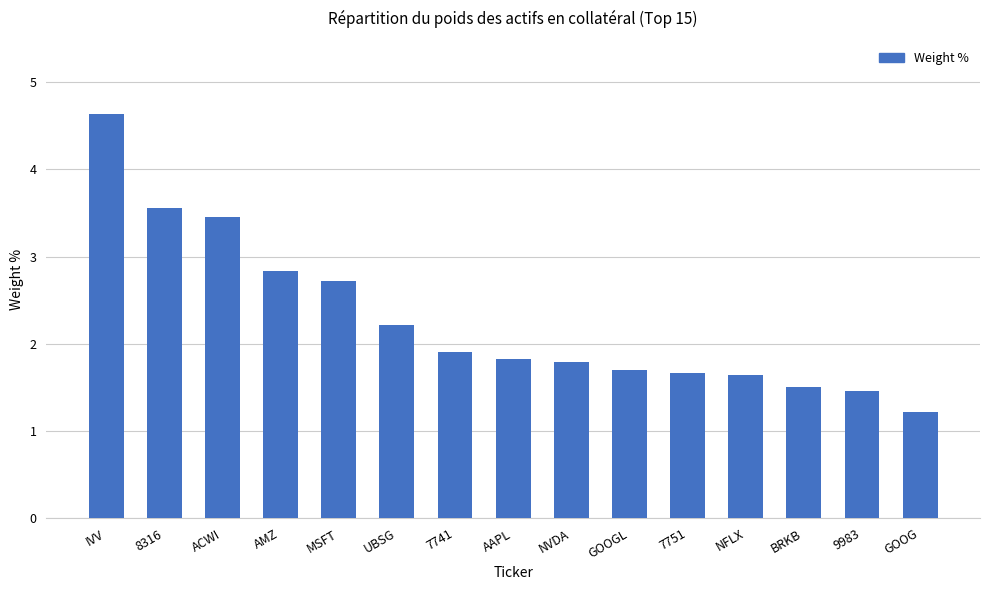

What position from the right is 8316?

14